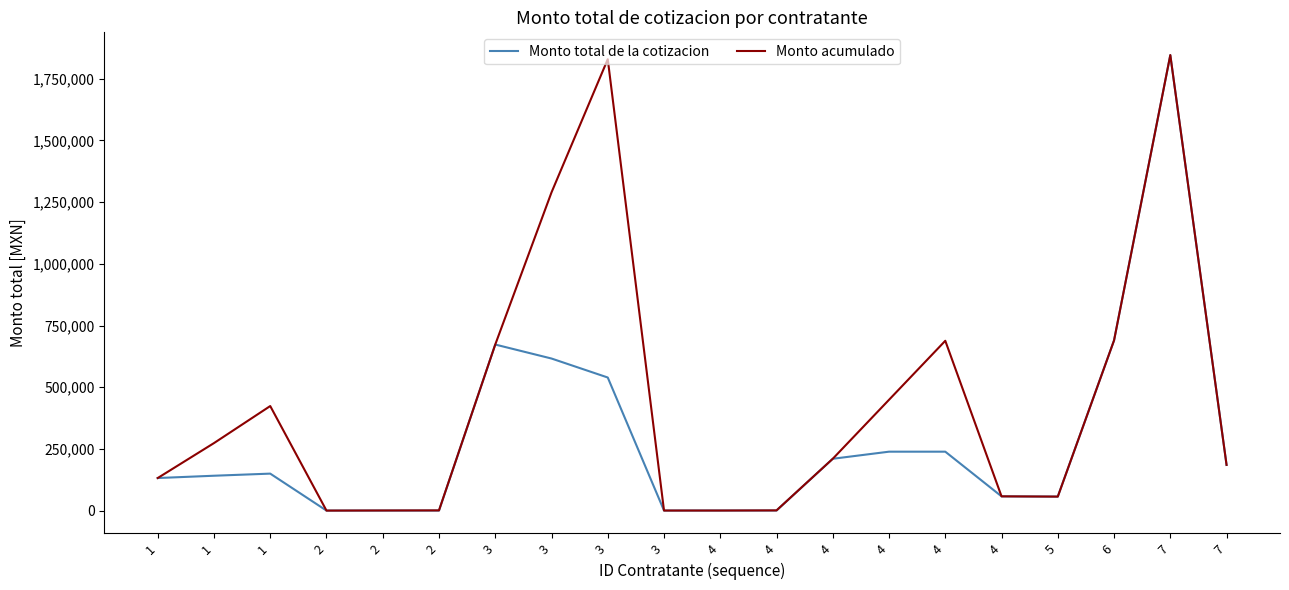

List the series in order of their overall mean, highest first.

Monto acumulado, Monto total de la cotizacion